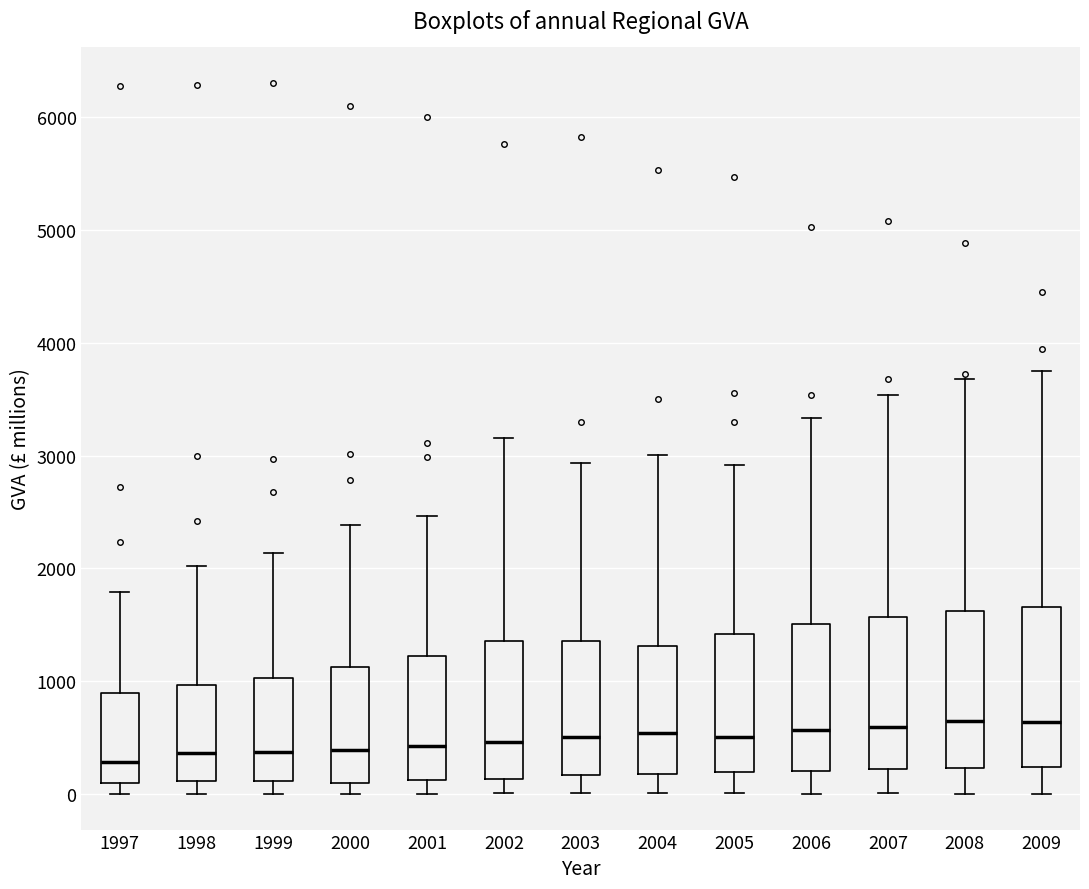

Reading left to right, transcribe this box plot: for each box, give where its median line is, the range the box spans, and where its two whiskers end, as read against the y-axis. The values are not printed on the chart, so give them approximately, as read against the axis.

1997: median 300, box 100 to 900, whiskers 0 to 1800
1998: median 400, box 100 to 1000, whiskers 0 to 2000
1999: median 400, box 100 to 1000, whiskers 0 to 2100
2000: median 400, box 100 to 1100, whiskers 0 to 2400
2001: median 400, box 100 to 1200, whiskers 0 to 2500
2002: median 500, box 100 to 1400, whiskers 0 to 3200
2003: median 500, box 200 to 1400, whiskers 0 to 2900
2004: median 500, box 200 to 1300, whiskers 0 to 3000
2005: median 500, box 200 to 1400, whiskers 0 to 2900
2006: median 600, box 200 to 1500, whiskers 0 to 3300
2007: median 600, box 200 to 1600, whiskers 0 to 3500
2008: median 700, box 200 to 1600, whiskers 0 to 3700
2009: median 600, box 200 to 1700, whiskers 0 to 3700